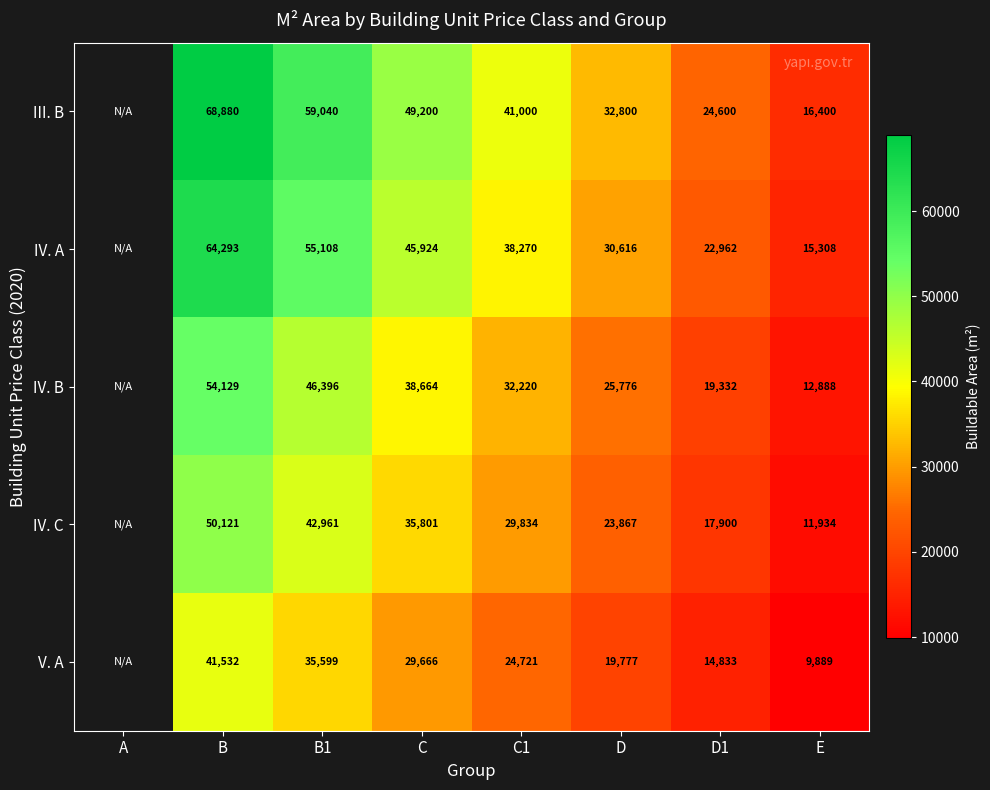

Which category has the highest value across all series?

B